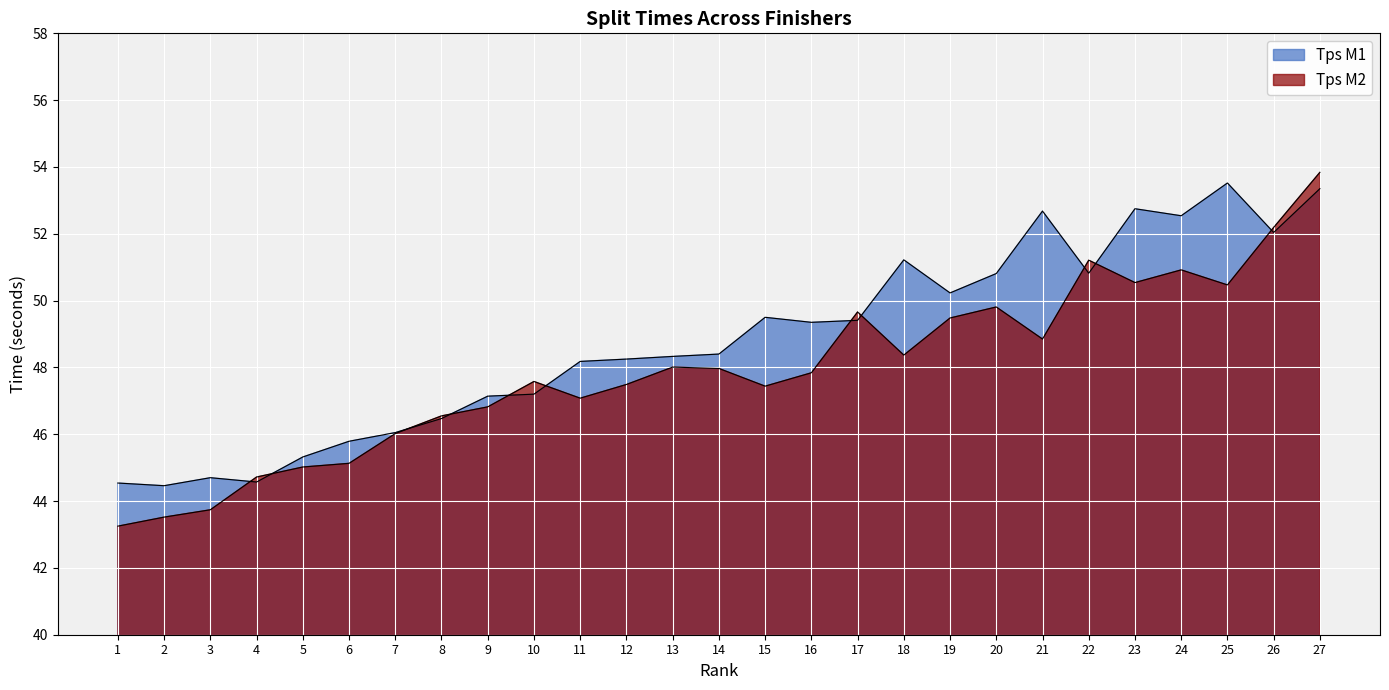

How many interior local peaks does the Tps M1 series have?

6